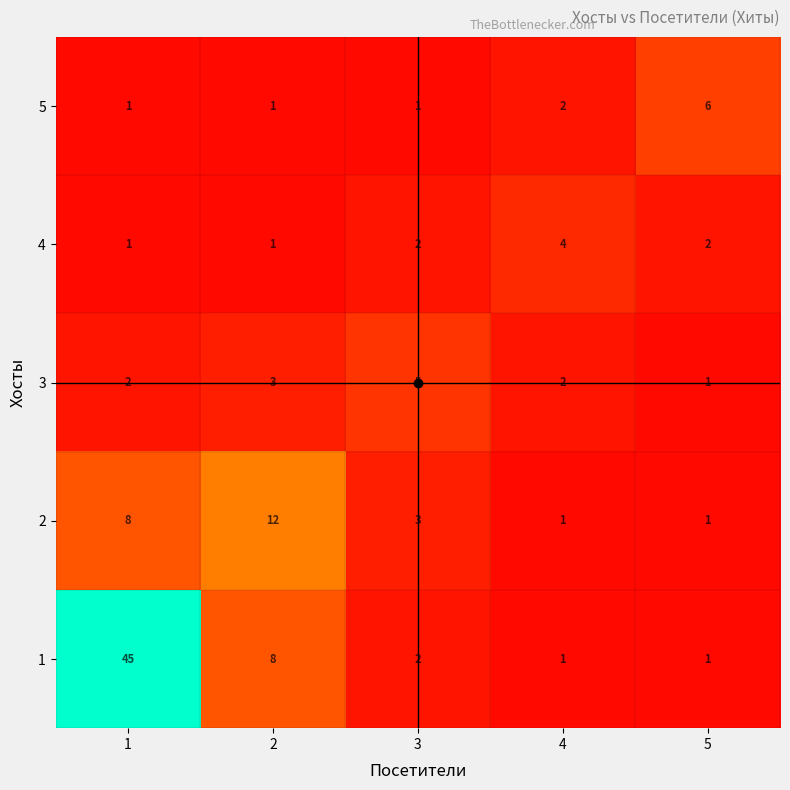

What is the difference between the maximum and second lowest values in the 5 series?

5